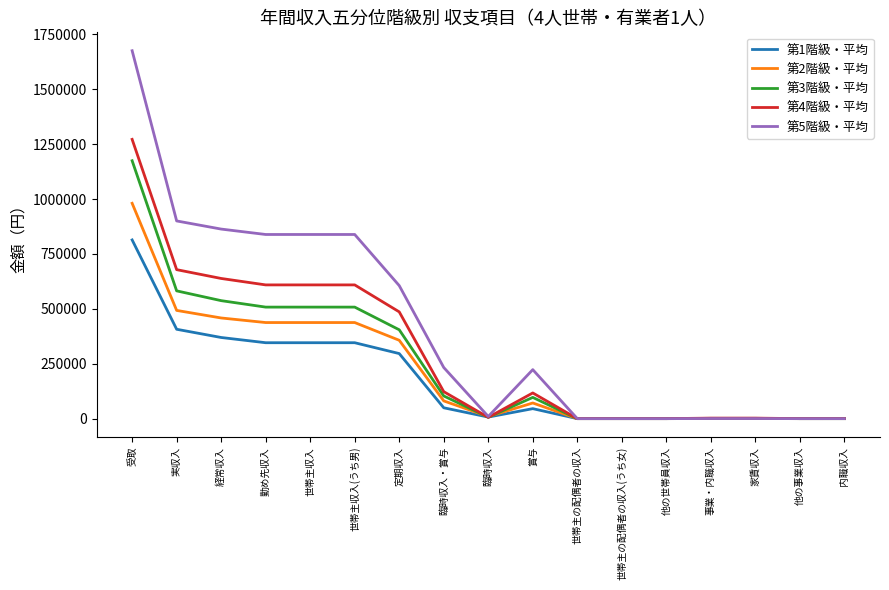

What is the maximum value shown in the chart?

1675205